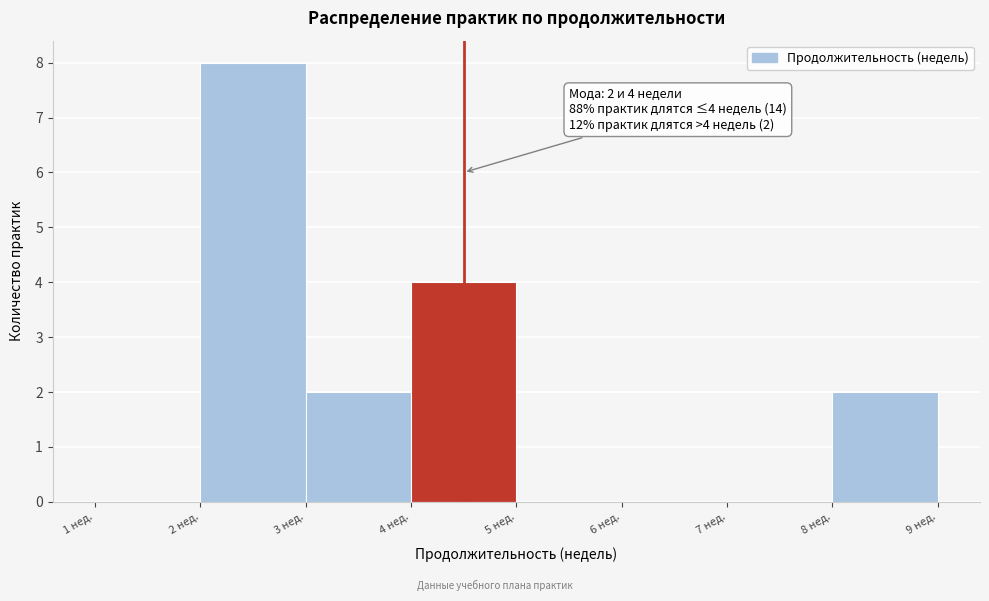

Over which range of the x-axis is the bar tallest?

2 to 3